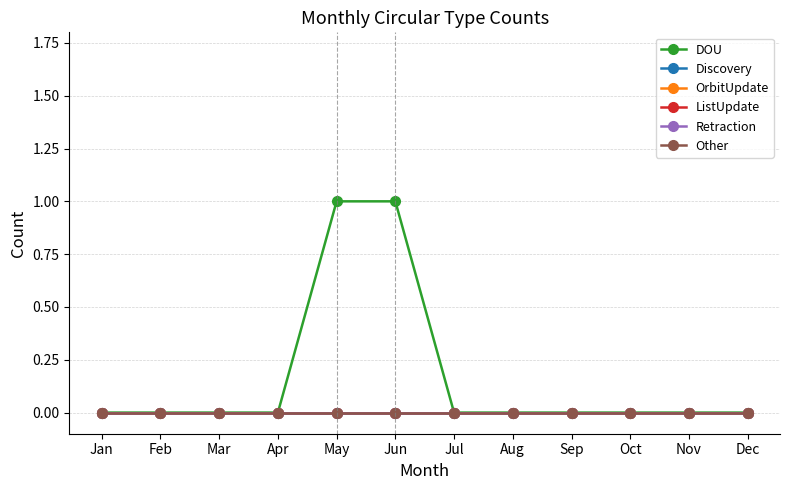

Which series has the widest spread of values?

DOU